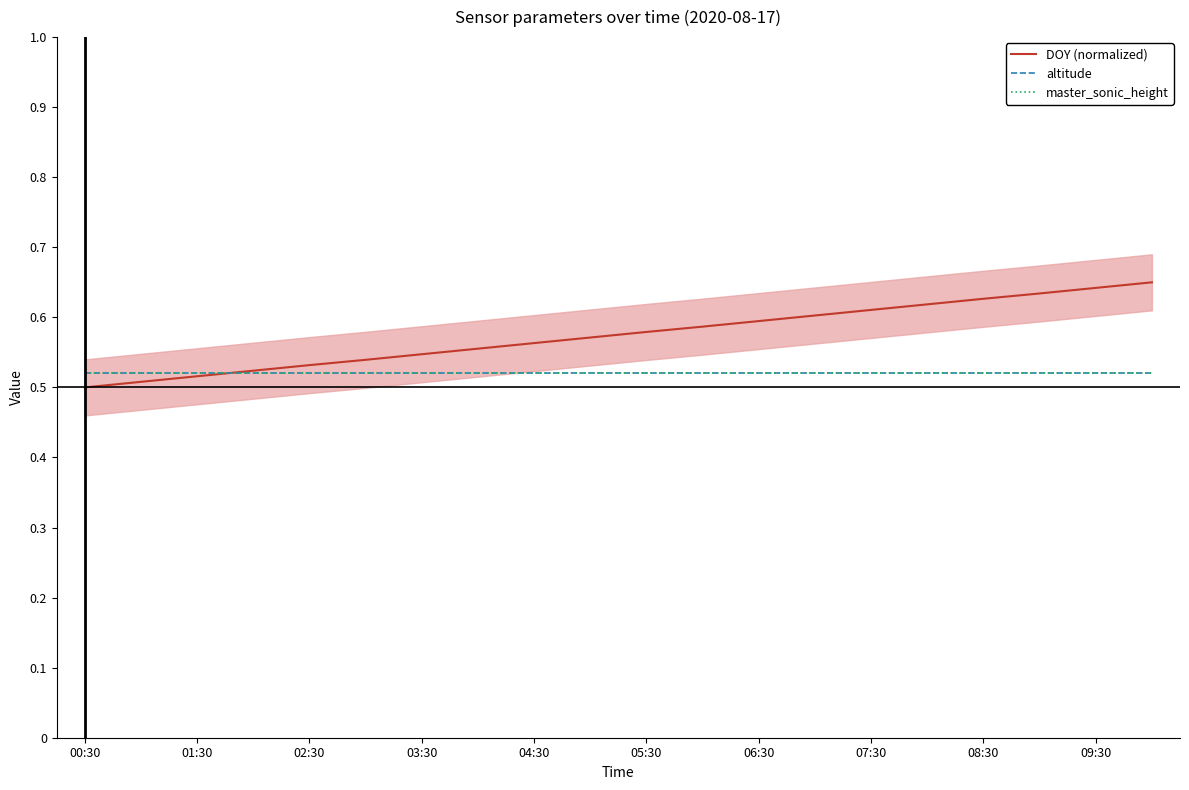

What is the sum of the altitude values at 04:30 and 07:30?

1.0